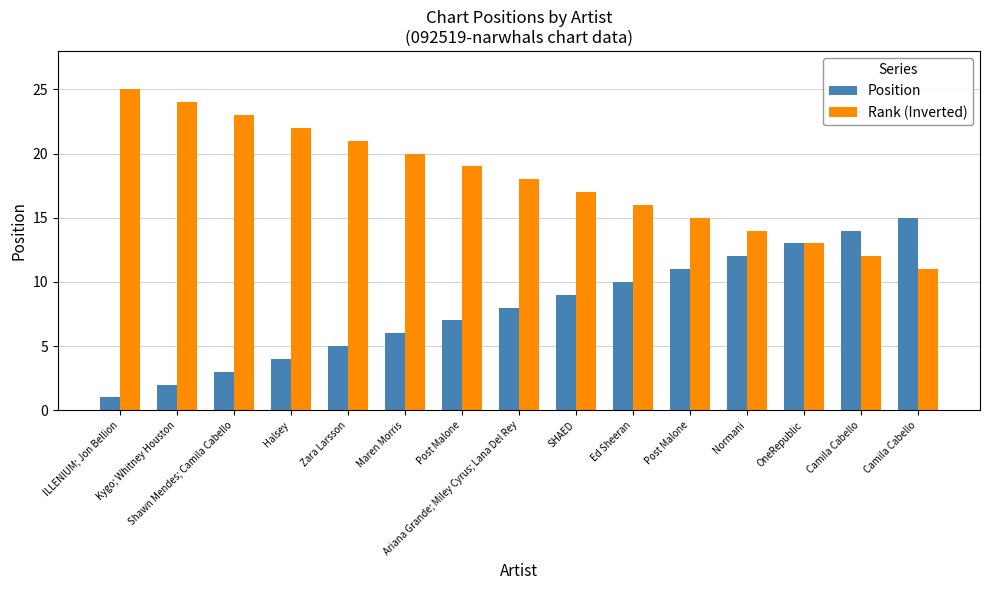

At which label does Rank (Inverted) reach its peak?

ILLENIUM; Jon Bellion